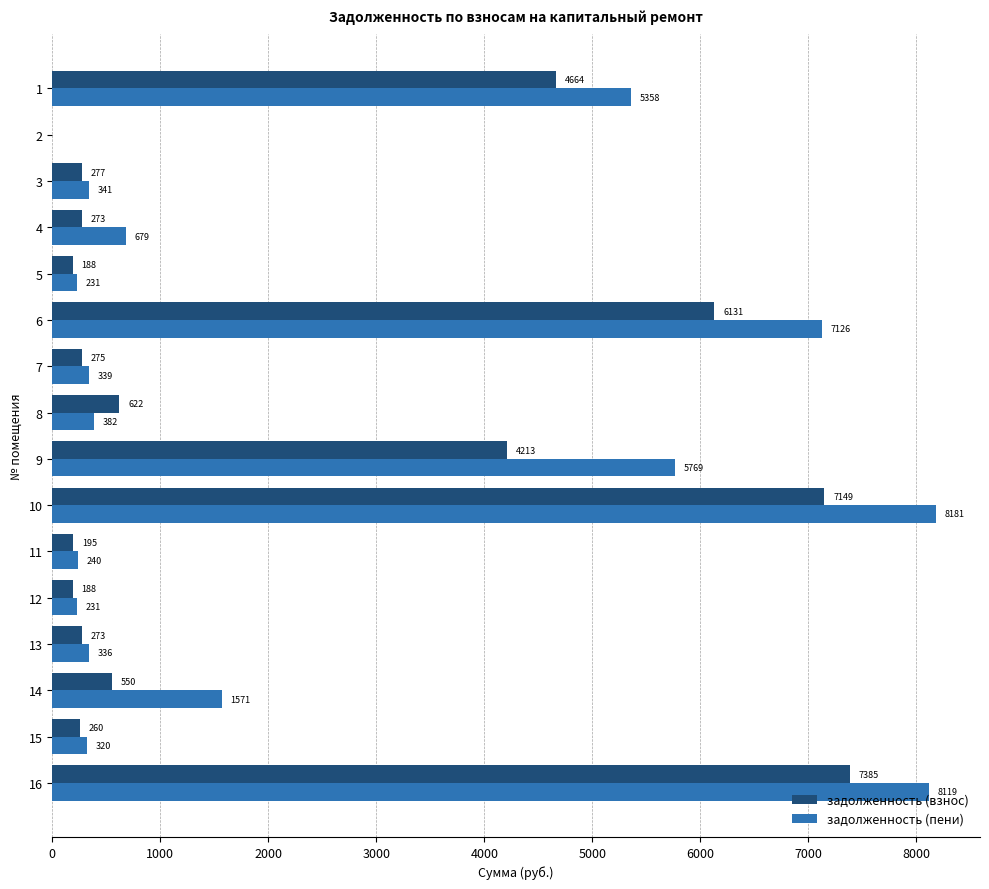

How many categories are shown in the chart?

16